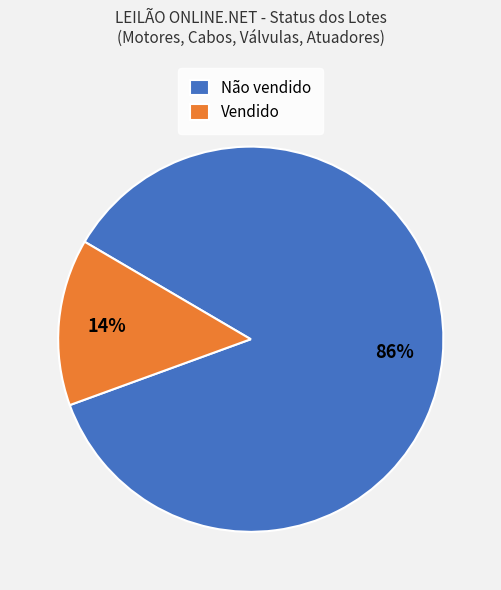

Rank the categories by value from lowest to highest.

Vendido, Não vendido